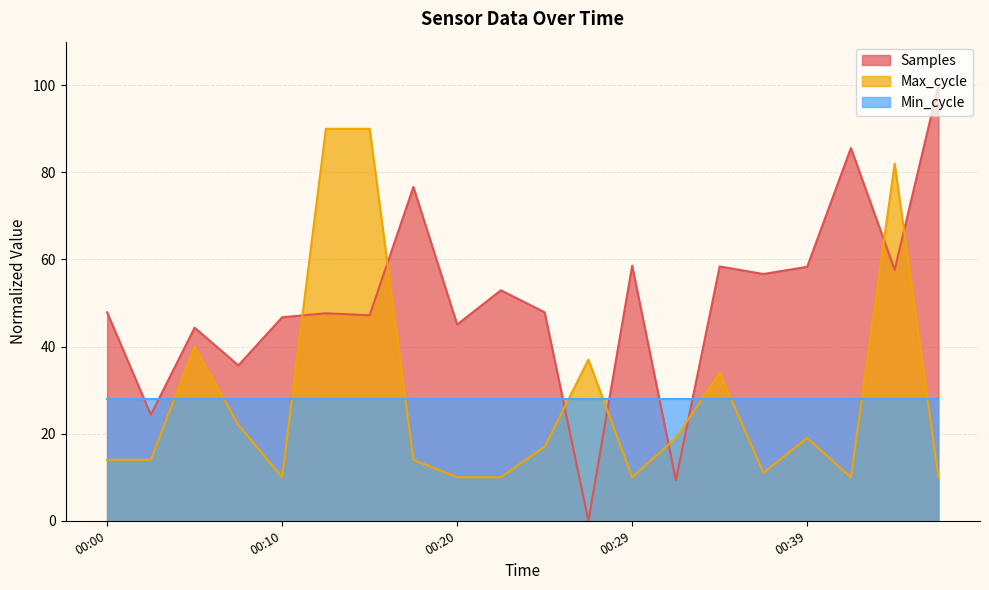

How many categories are shown in the chart?

20